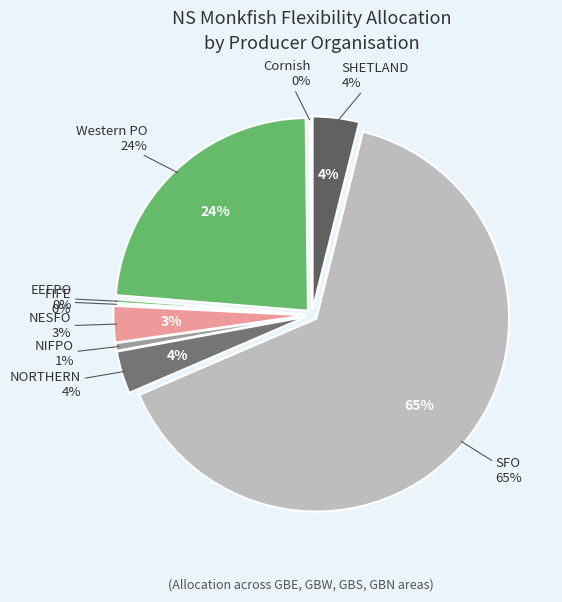

Approximately how many times larger is the value at NORTHERN compared to Western PO?

0.2